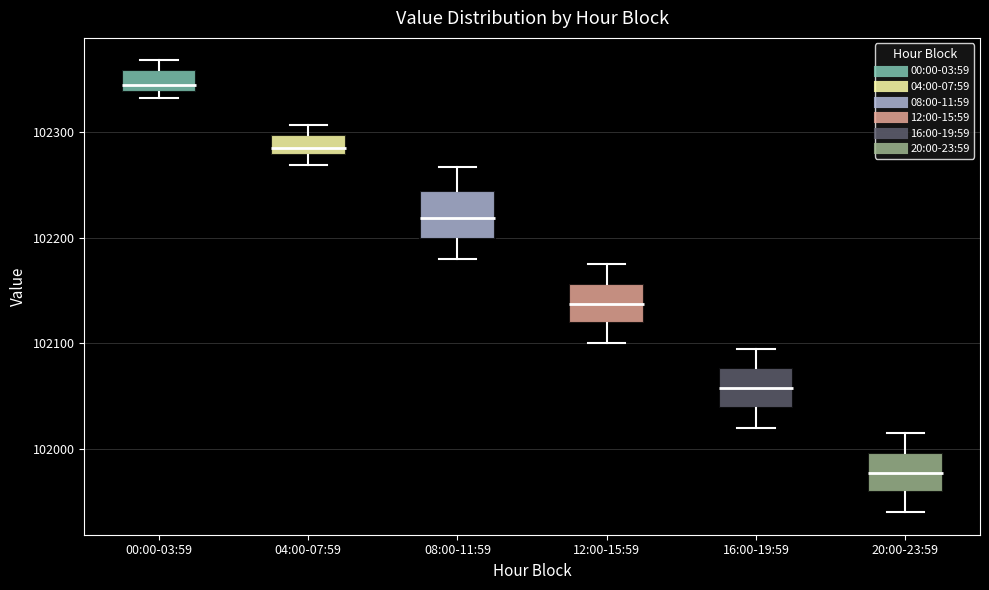

Reading left to right, read every box against the y-axis: the position of its median line, the range the box covers, and the ends of its whiskers. The values are not printed on the chart, so give them approximately, as read against the axis.

00:00-03:59: median 102340 (just above the box's lower edge), box 102340 to 102360, whiskers 102330 to 102370
04:00-07:59: median 102280 (inside the box), box 102280 to 102300, whiskers 102270 to 102310
08:00-11:59: median 102220, box 102200 to 102240, whiskers 102180 to 102270
12:00-15:59: median 102140, box 102120 to 102160, whiskers 102100 to 102180
16:00-19:59: median 102060, box 102040 to 102080, whiskers 102020 to 102100
20:00-23:59: median 101980, box 101960 to 102000, whiskers 101940 to 102020